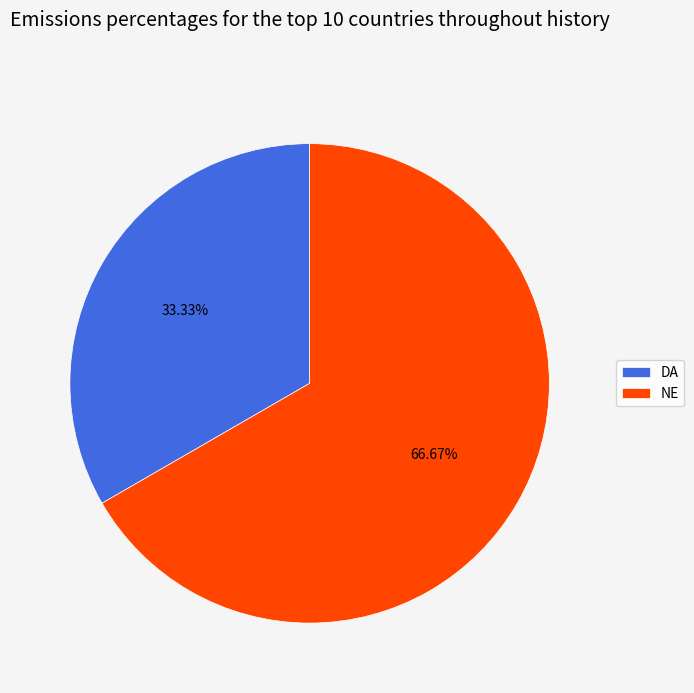

To the nearest percent, what is the combined percentage of DA and NE?

100%